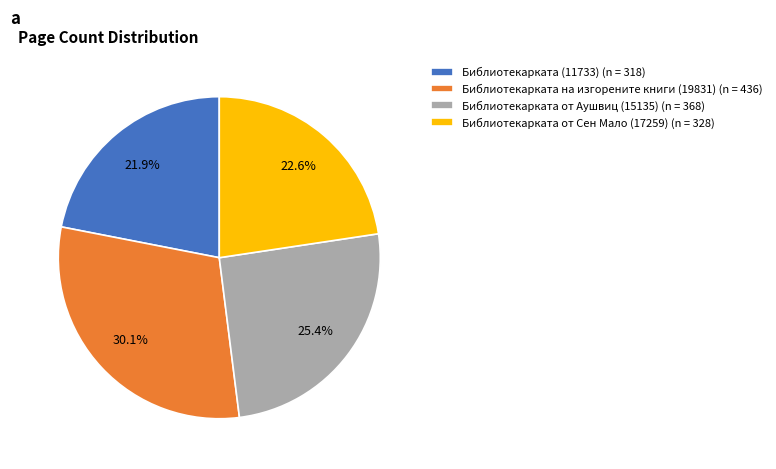

The Библиотекарката от Аушвиц (15135) slice represents 25% of the pie. True or false?

True